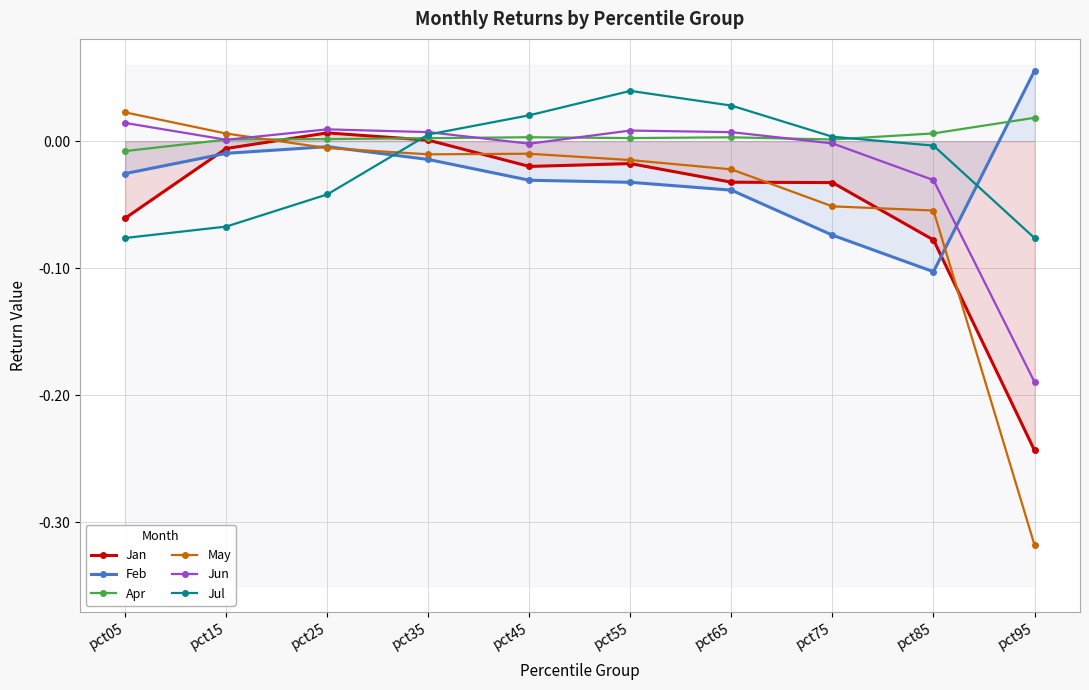

At which category is the sum across all series the highest?

pct35